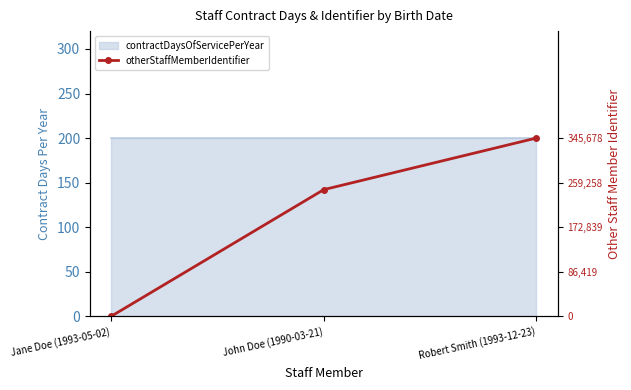

Rank the categories by value from highest to lowest.

Robert Smith (1993-12-23), John Doe (1990-03-21), Jane Doe (1993-05-02)